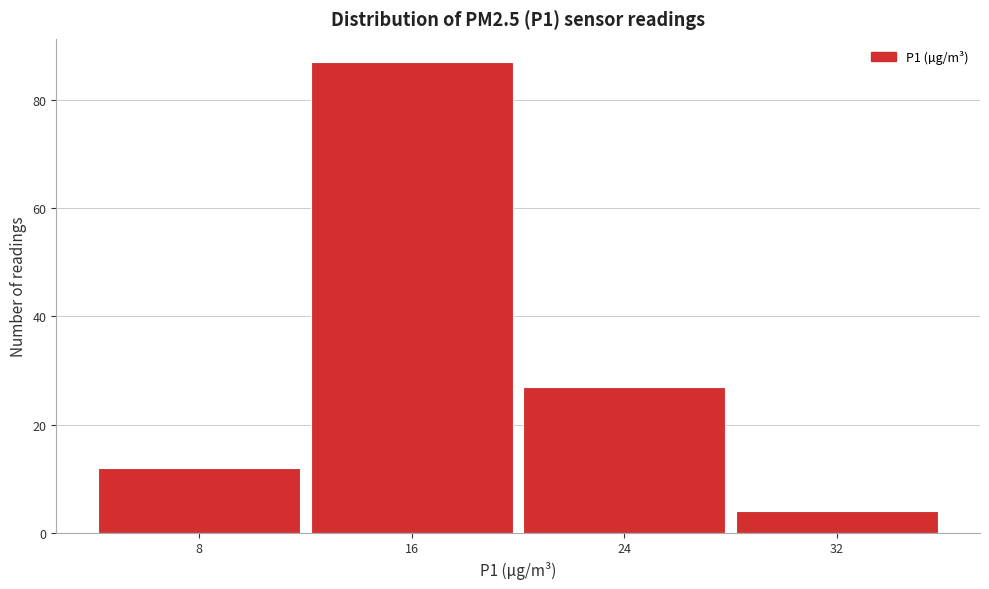

Reading right to left, what are all the values shown in this chart?

4	27	87	12